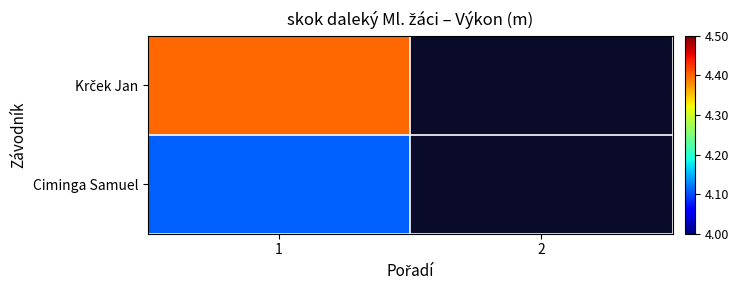

The Krček Jan series shows 2.4 at 1. True or false?

False